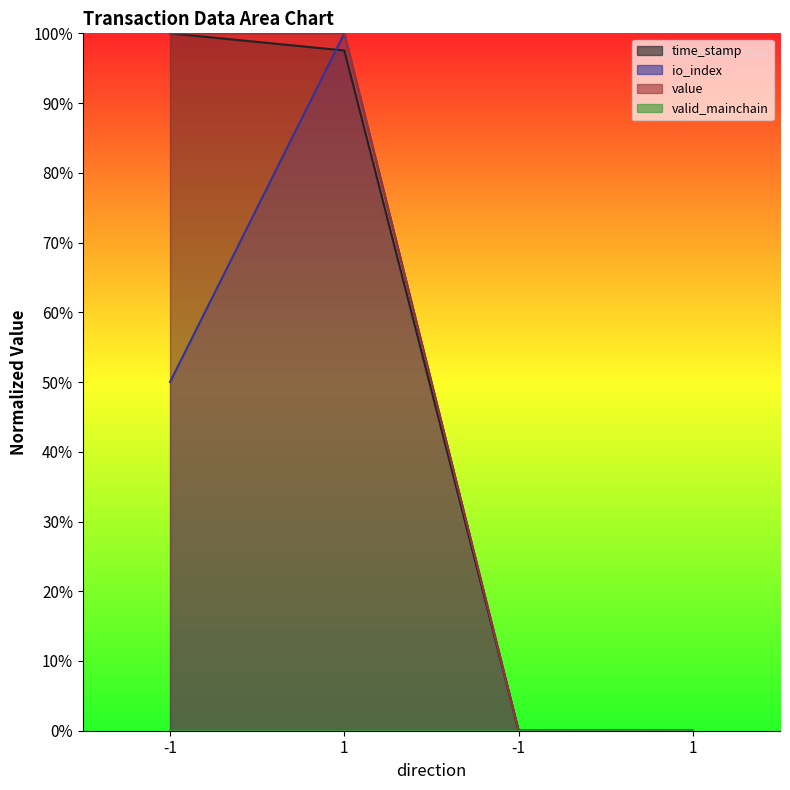

Which label corresponds to the largest value in the chart?

-1